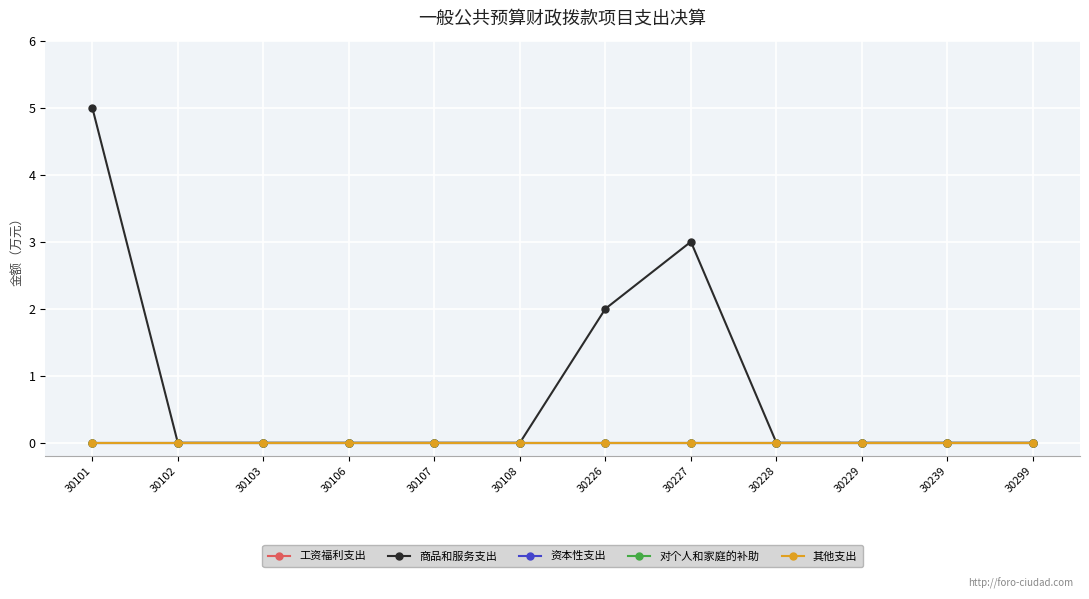

Is this an area chart (filled region under the line)?

No